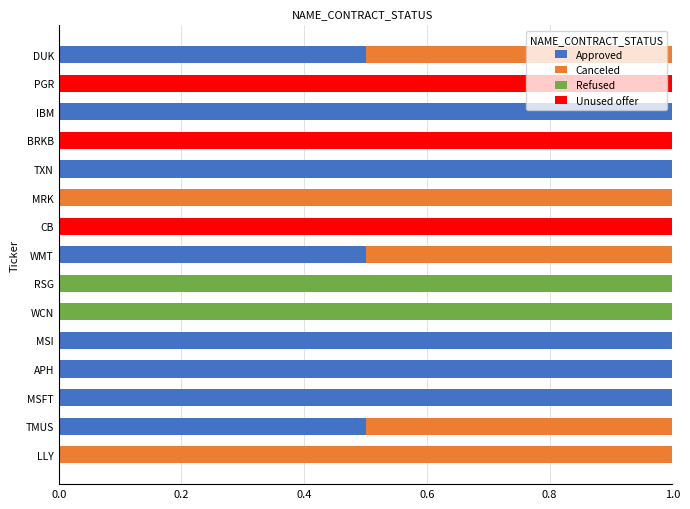

Count the Approved values in the range 0 to 1.

15